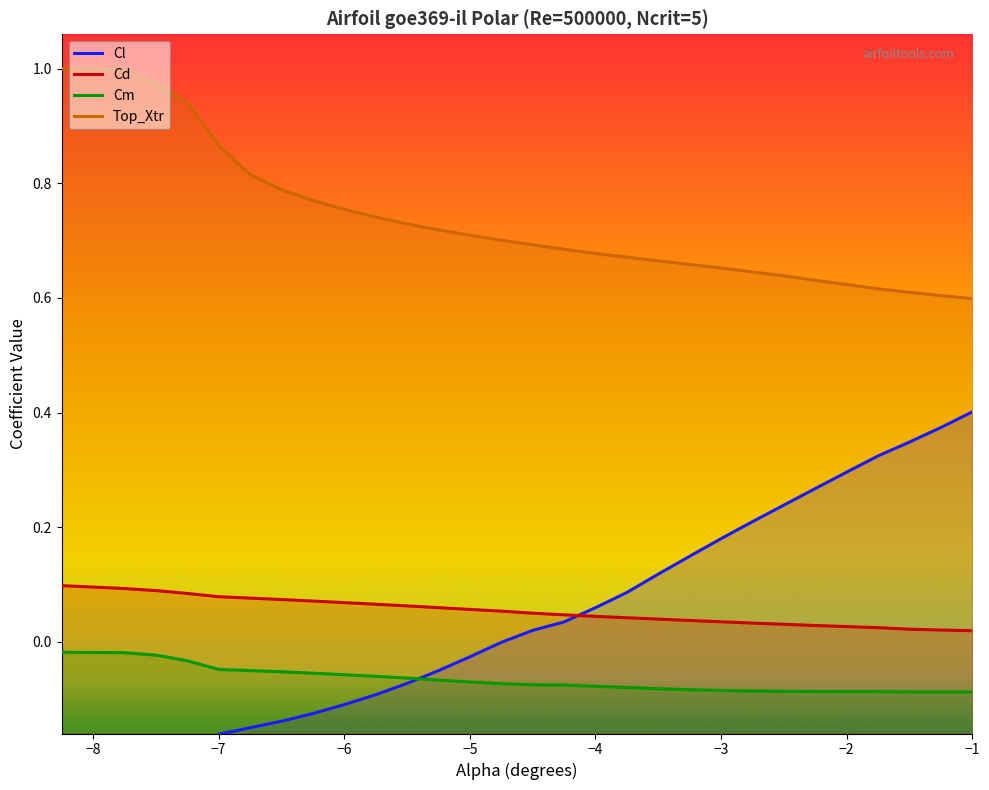

Between -6.5 and -6.0, which series saw the biggest shift?

Top_Xtr